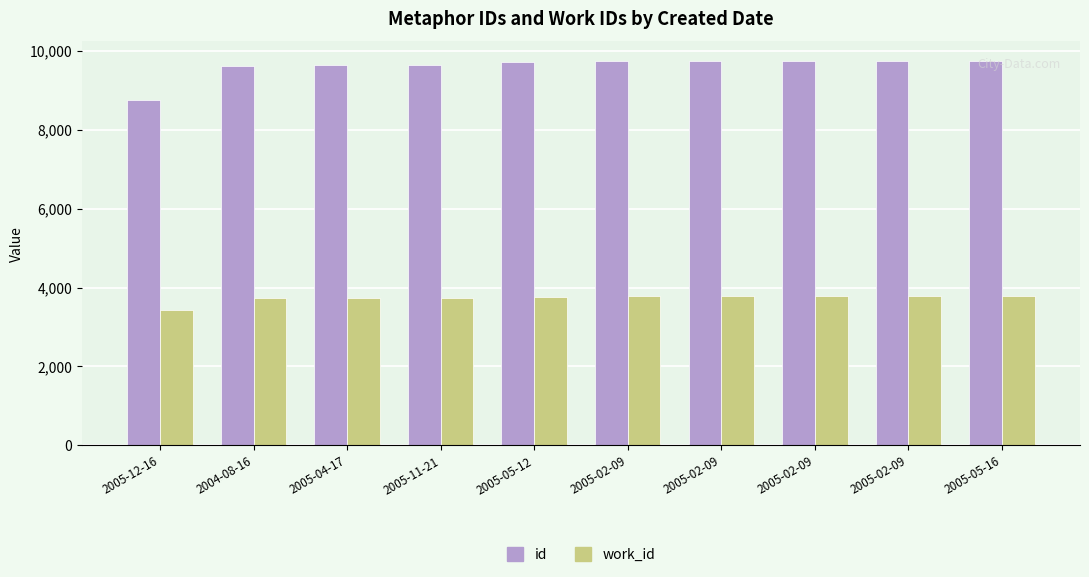

Reading left to right, transcribe all the data shown in this chart.

id: 2005-12-16=8749	2004-08-16=9622	2005-04-17=9636	2005-11-21=9646	2005-05-12=9719	2005-02-09=9742	2005-02-09=9743	2005-02-09=9744	2005-02-09=9745	2005-05-16=9756
work_id: 2005-12-16=3437	2004-08-16=3726	2005-04-17=3726	2005-11-21=3726	2005-05-12=3770	2005-02-09=3781	2005-02-09=3782	2005-02-09=3783	2005-02-09=3784	2005-05-16=3791